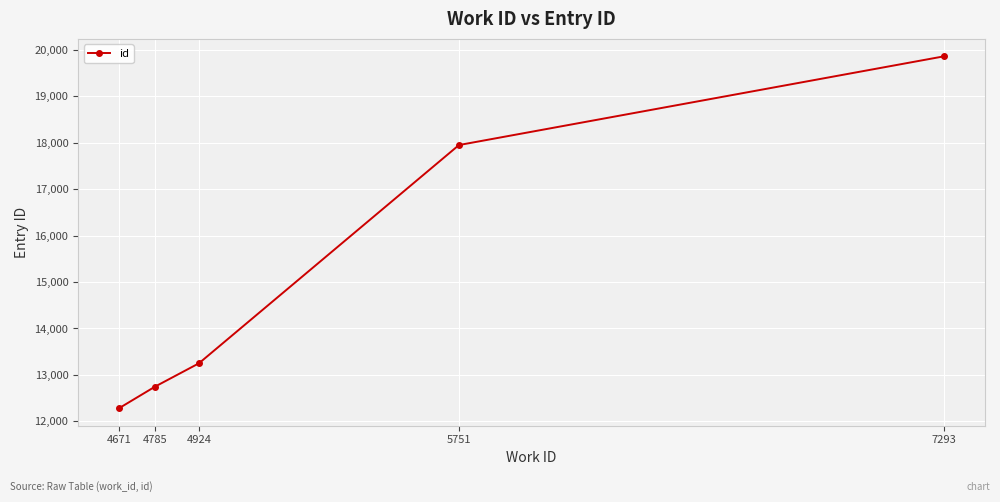

How many data points does each series have?

5